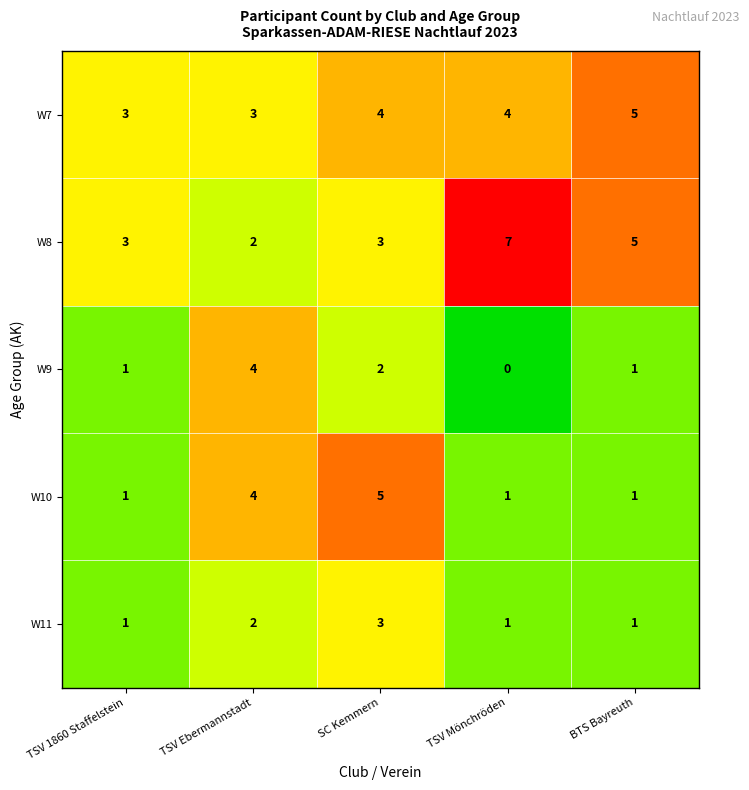

How many W10 values are between 1 and 4?

4